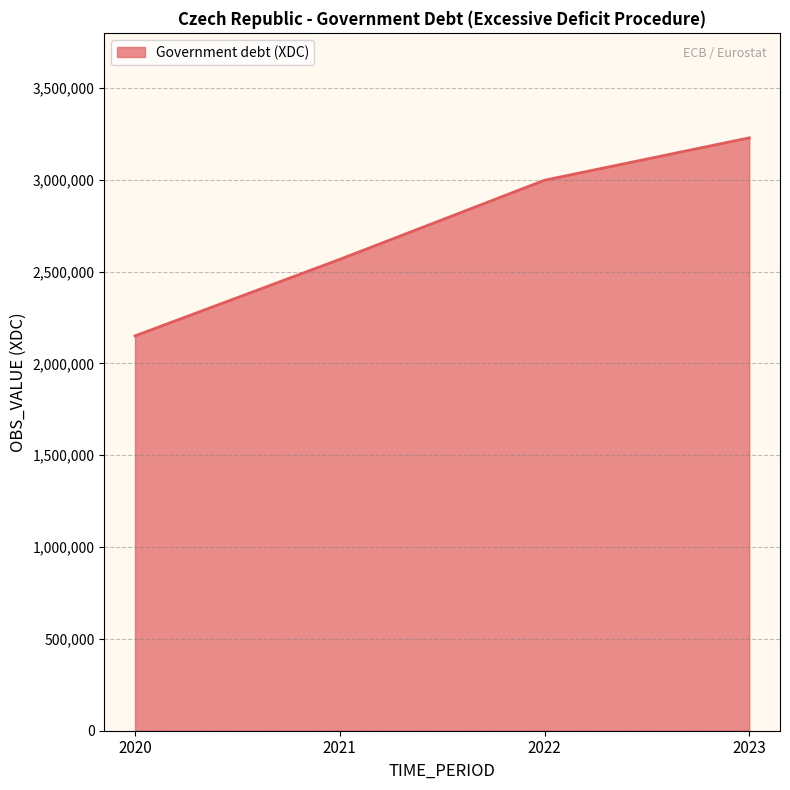

Reading left to right, transcribe all the data shown in this chart.

2149822	2566731	2997615	3228369